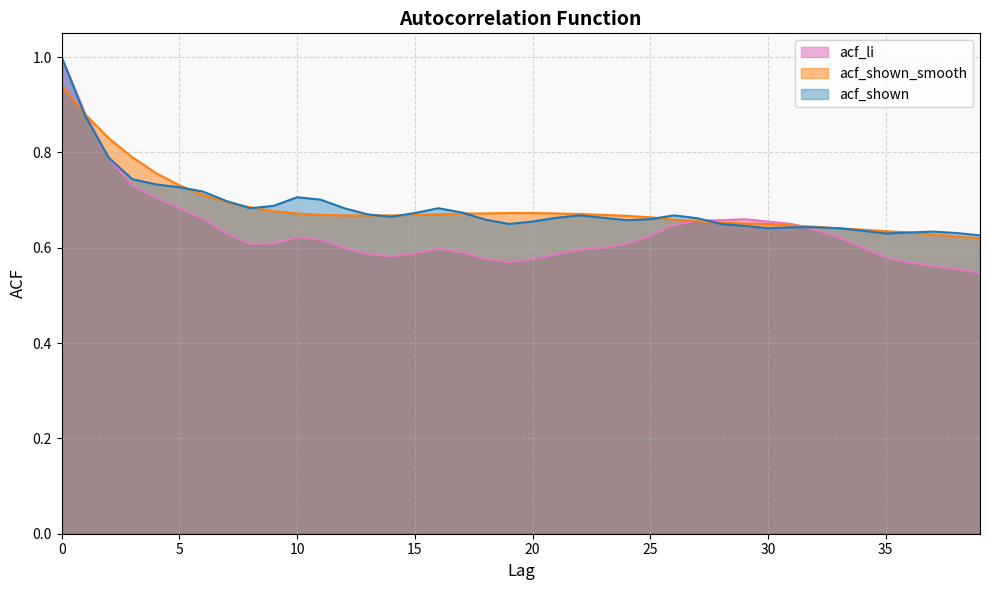

Between 6 and 32, which is larger?

6